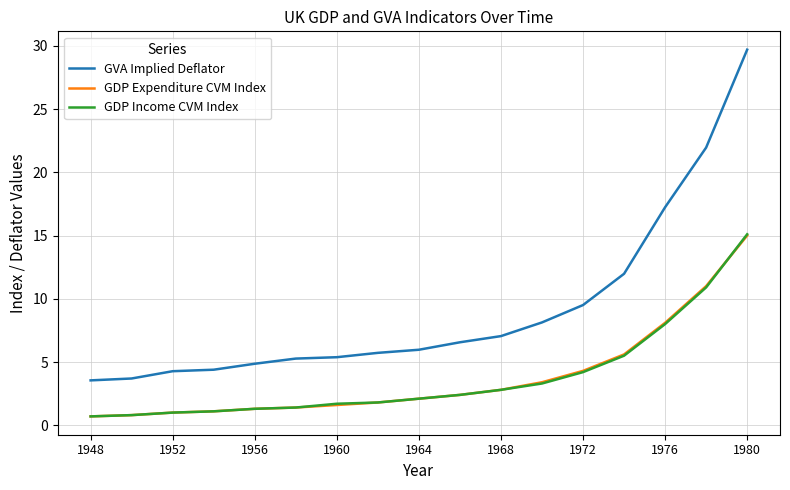

How many lines are shown in the chart?

3